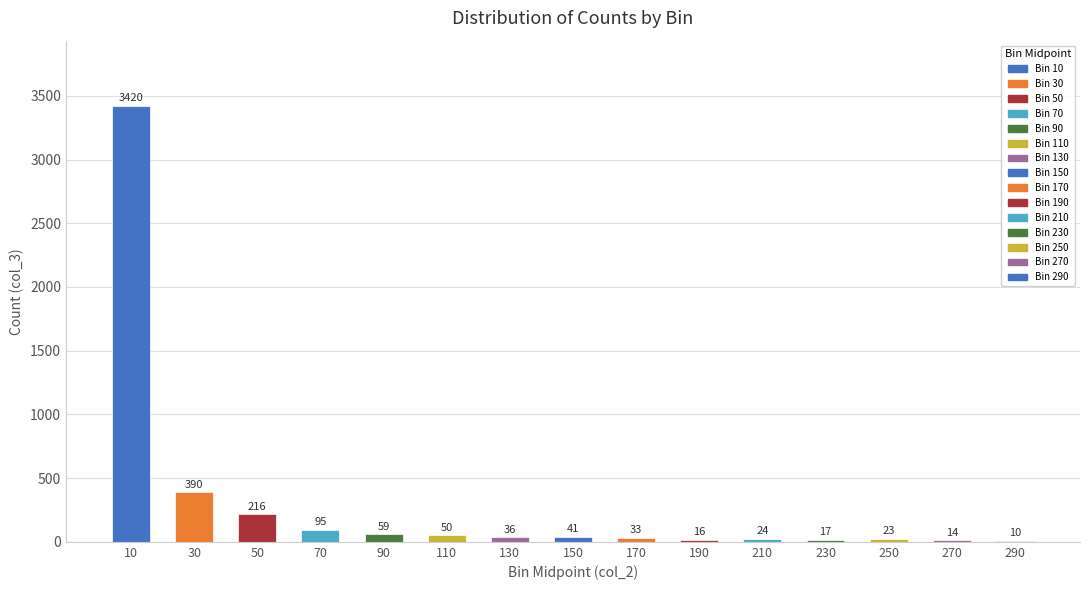

Which label corresponds to the largest value in the chart?

10